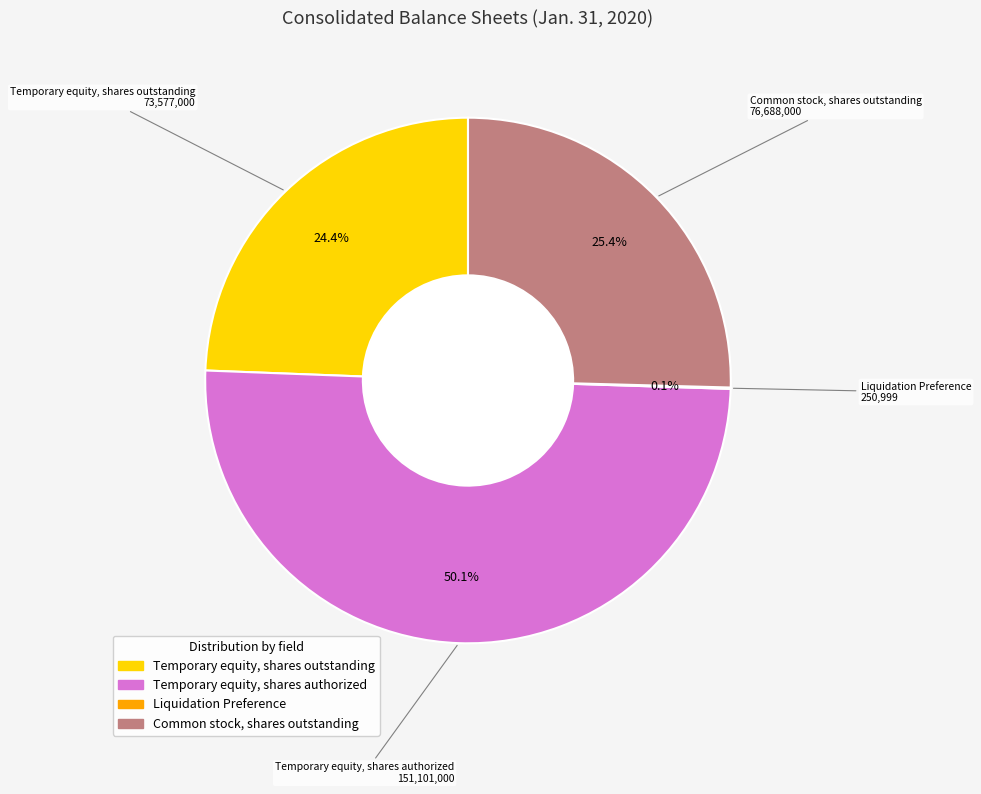

Which slice is the largest?

Temporary equity, shares authorized